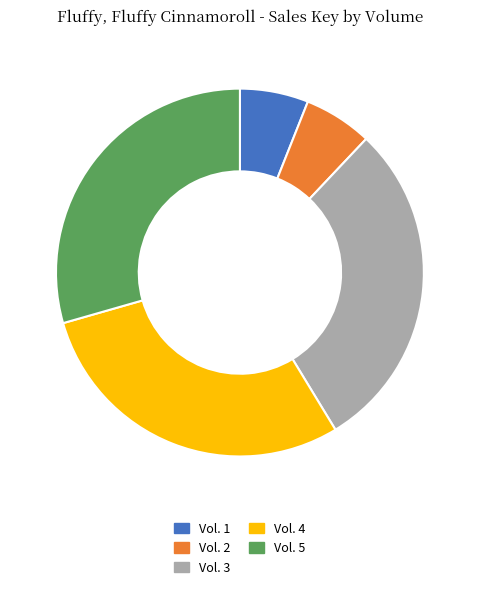

Is it true that Vol. 1 is 20% of the pie?

False